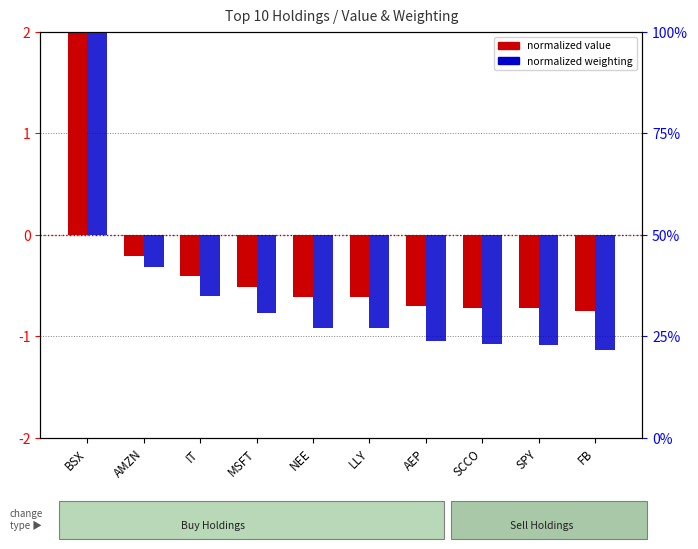

Does the chart contain stacked bars?

No